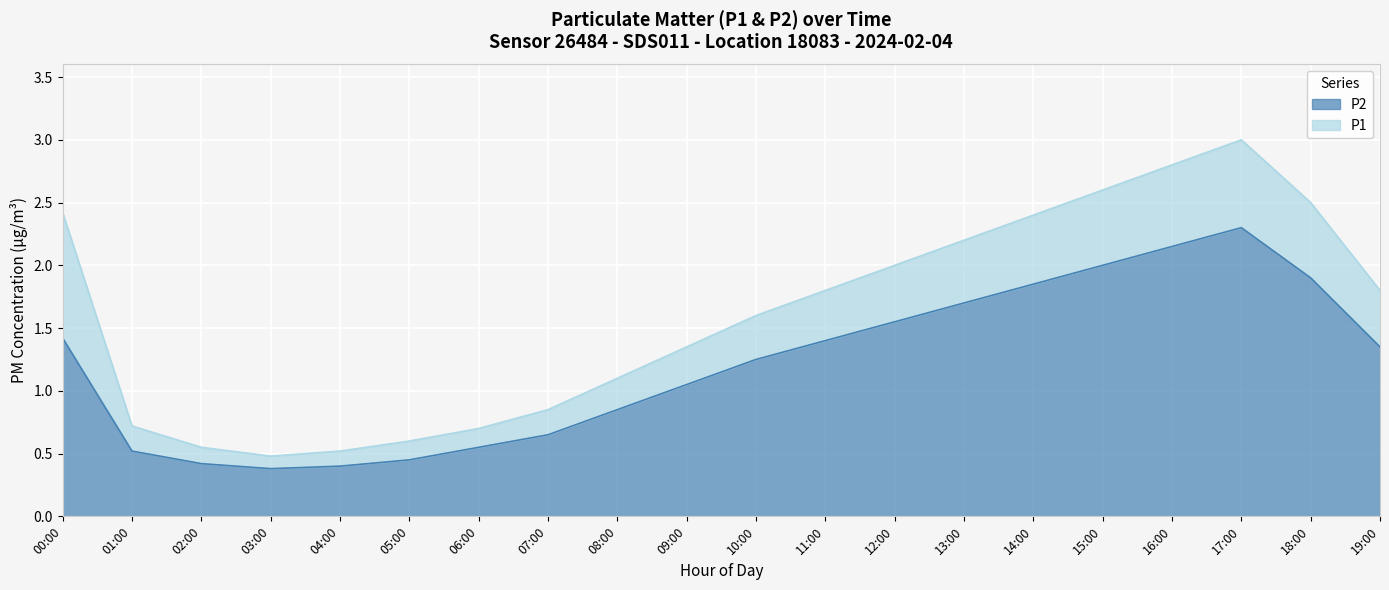

True or false: P1 and P2 cross at least once.

False